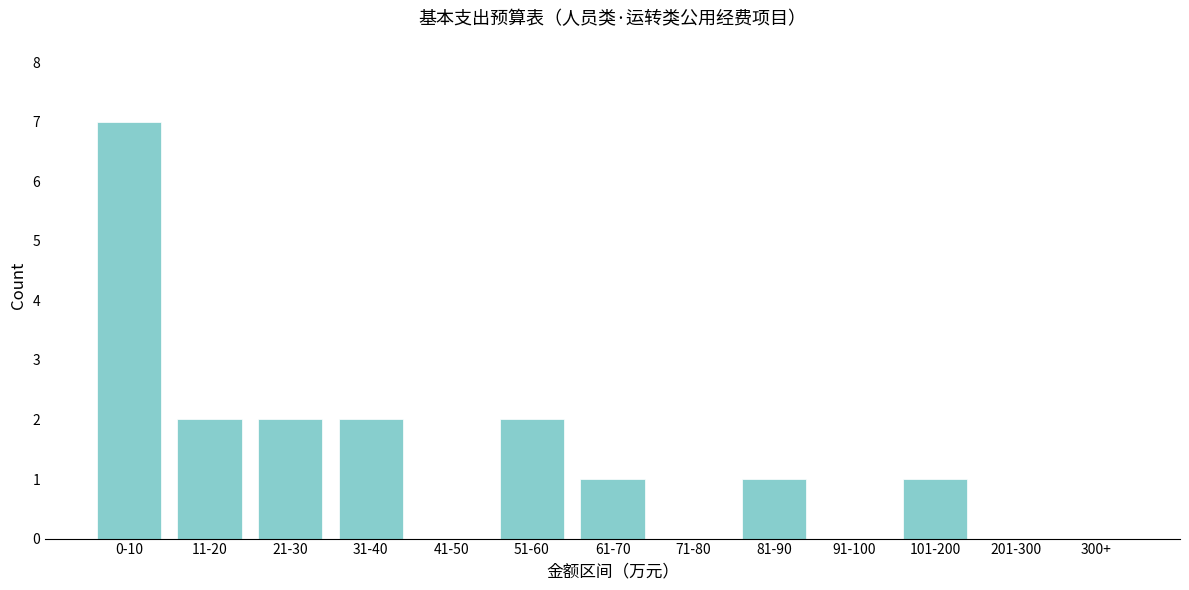

Reading right to left, extract all data points from this chart.

300+=0	201-300=0	101-200=1	91-100=0	81-90=1	71-80=0	61-70=1	51-60=2	41-50=0	31-40=2	21-30=2	11-20=2	0-10=7